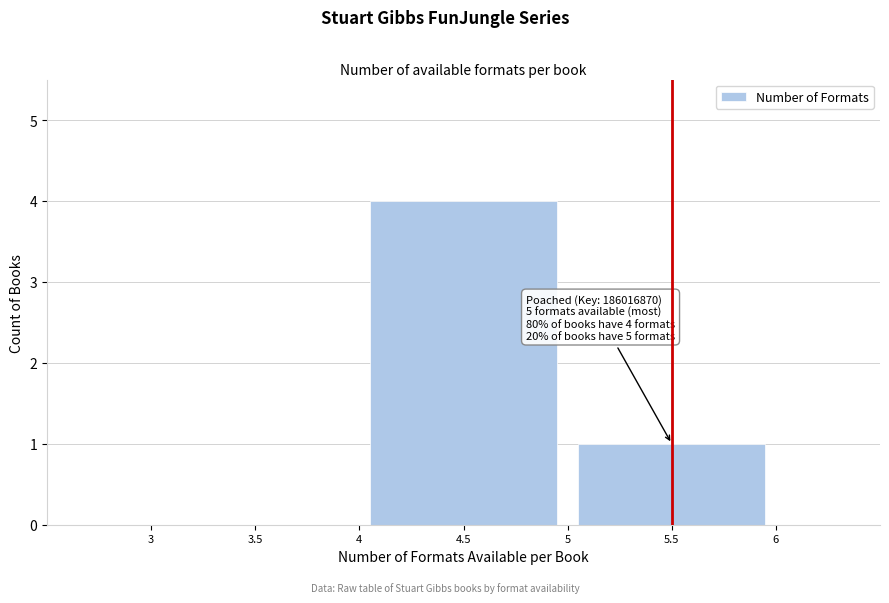

Reading left to right, what are all the values shown in this chart?

3.5=0	4.5=4	5.5=1